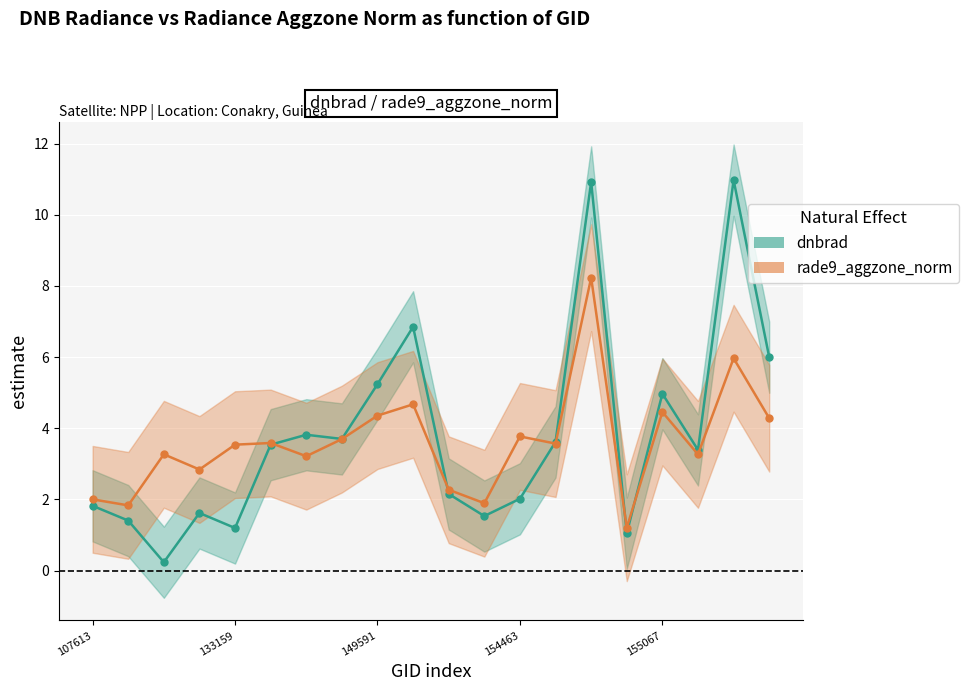

What is the spread (max minus min) of values at 9?

2.2